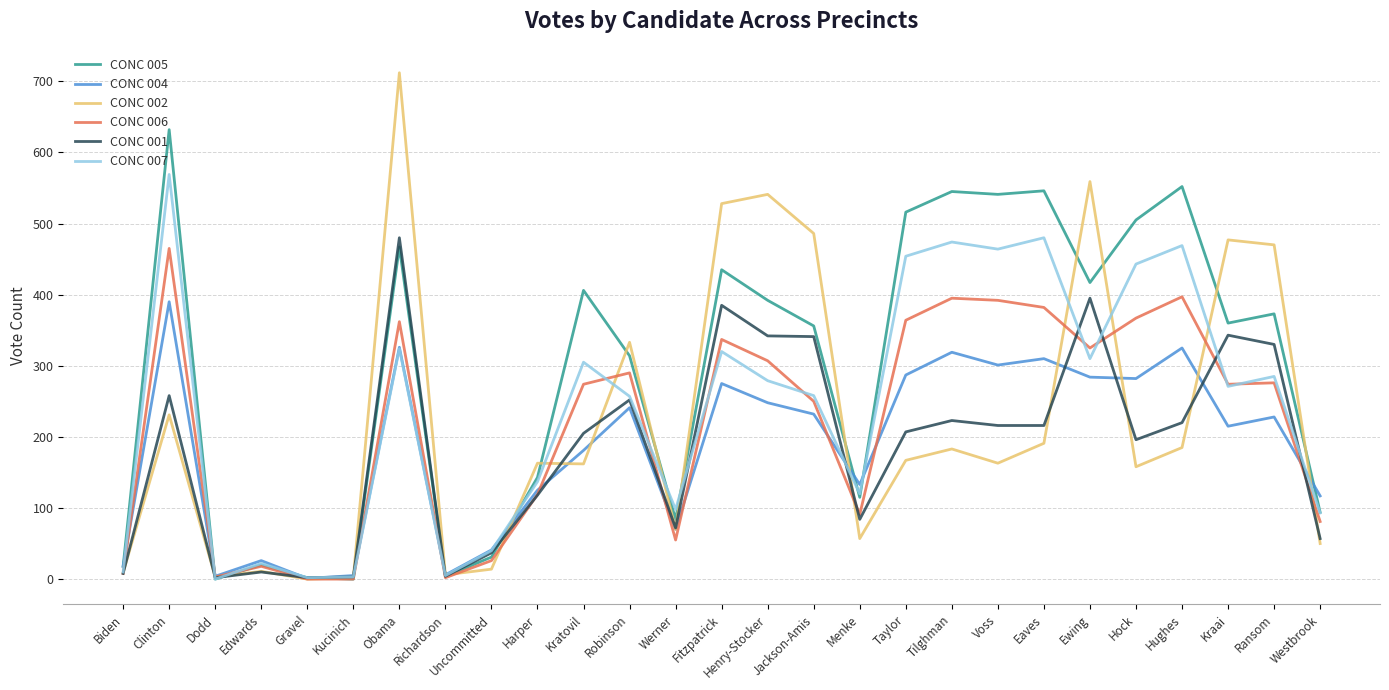

Where is CONC 007 nearest to the value 284?

Ransom